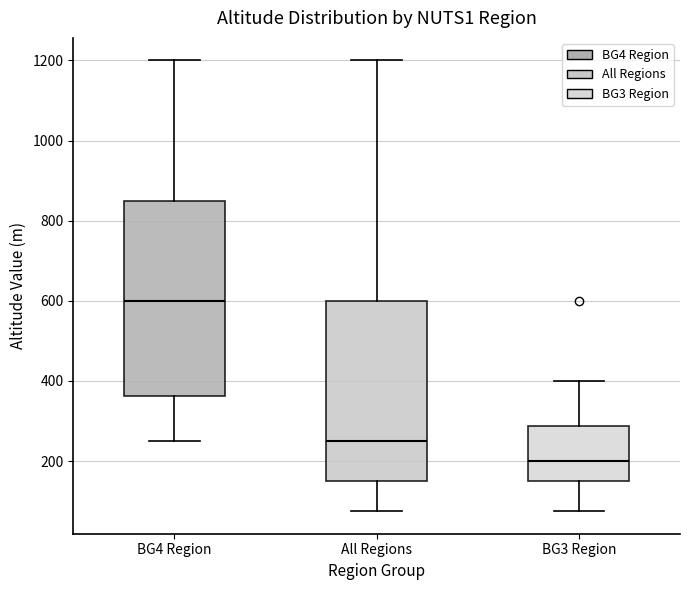

Where does the upper whisker of the box for All Regions end on the y-axis? The values are not printed on the chart, so give them approximately, as read against the axis.

1200